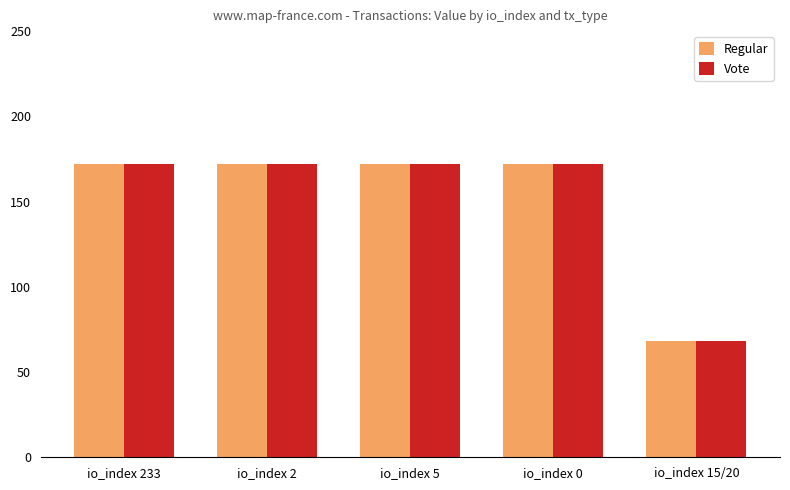

Is the value of Vote at io_index 15/20 greater than the value of Regular at io_index 0?

No